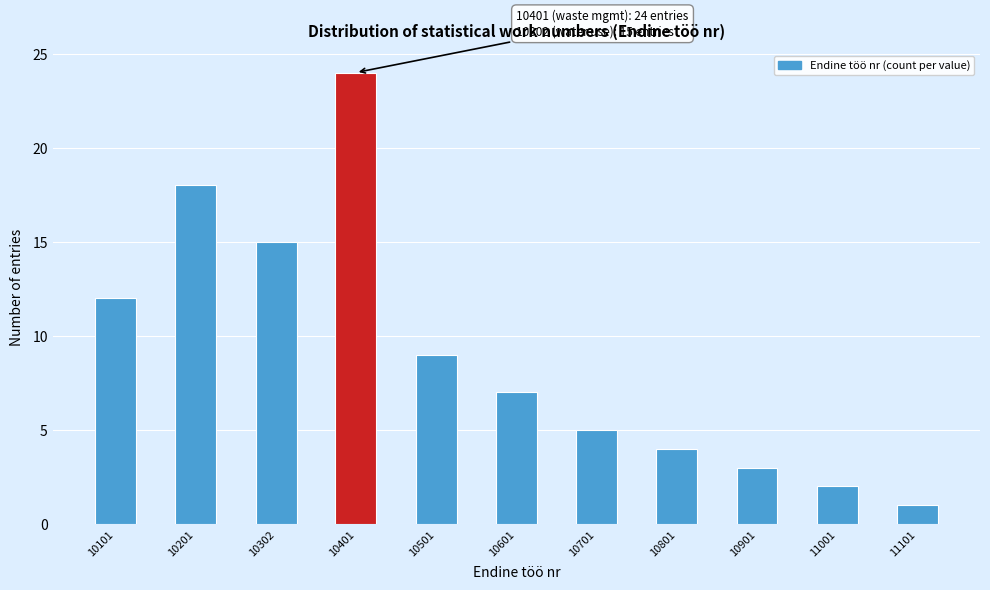

Reading left to right, what are all the values shown in this chart?

10101=12	10201=18	10302=15	10401=24	10501=9	10601=7	10701=5	10801=4	10901=3	11001=2	11101=1